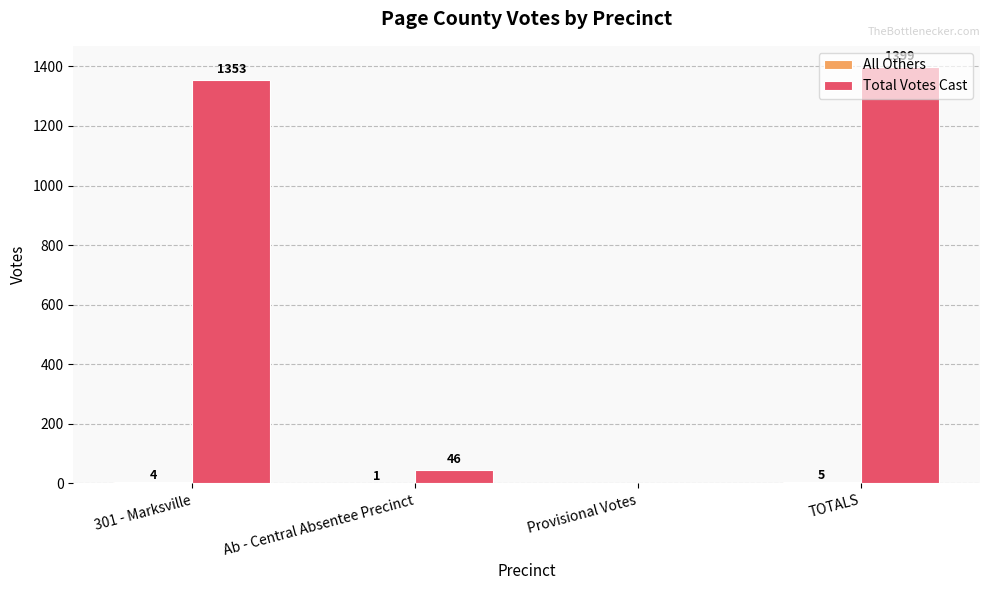

At which category does the chart reach its peak across all series?

TOTALS